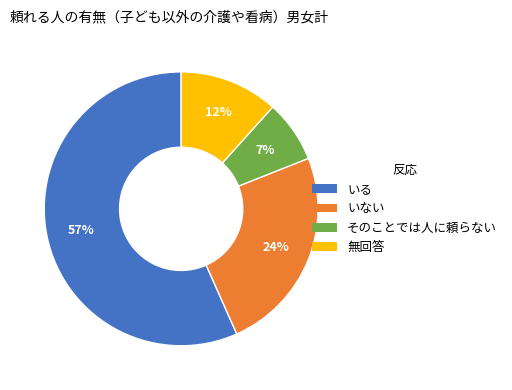

Does そのことでは人に頼らない account for over 50% of the chart?

No